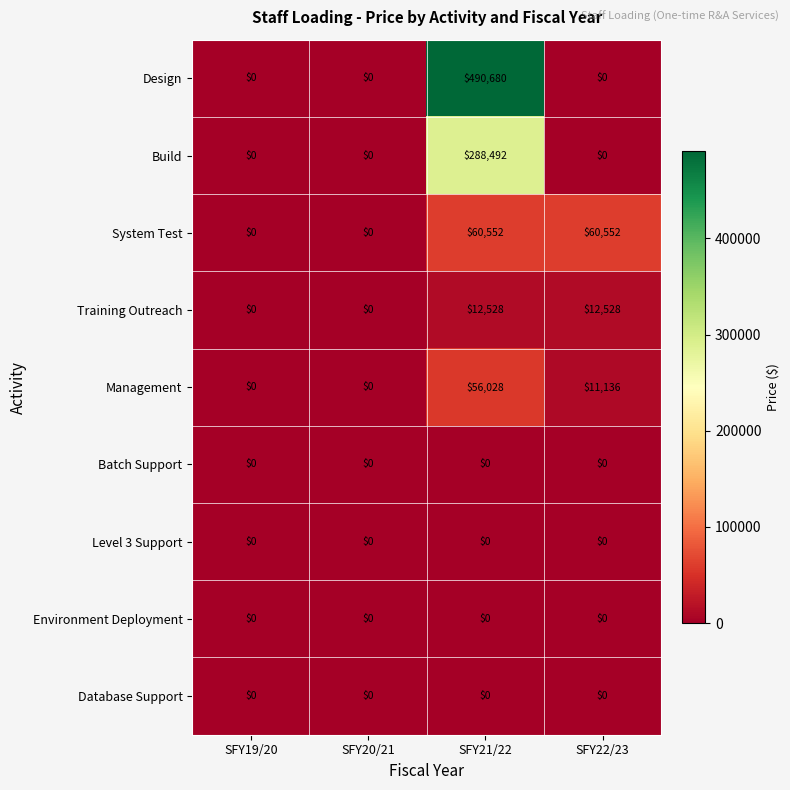

What is the greatest value displayed?

490680